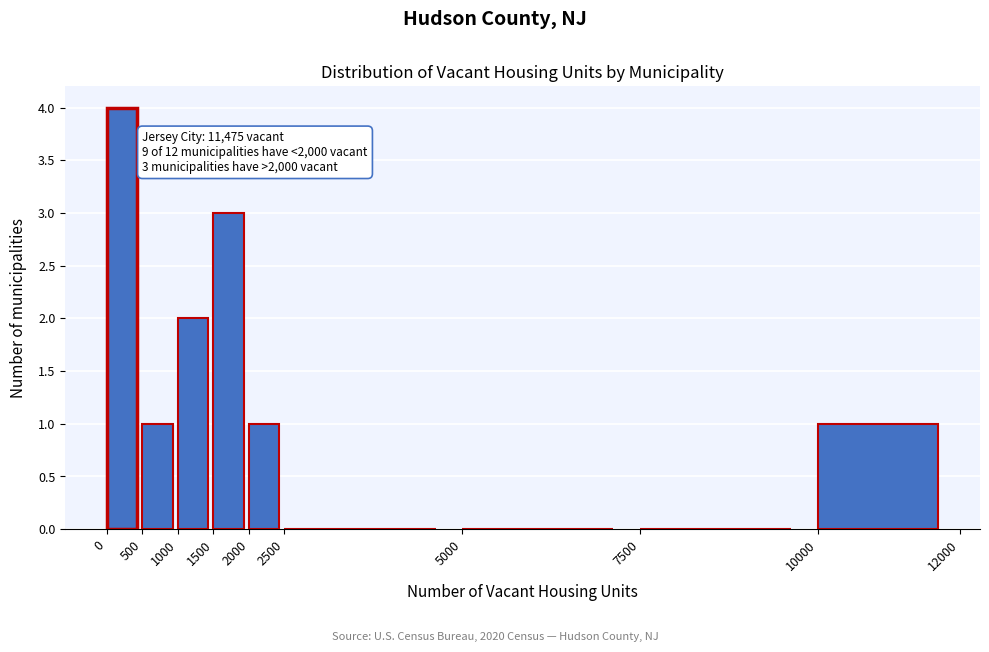

Which range on the x-axis has the tallest bar?

0 to 500